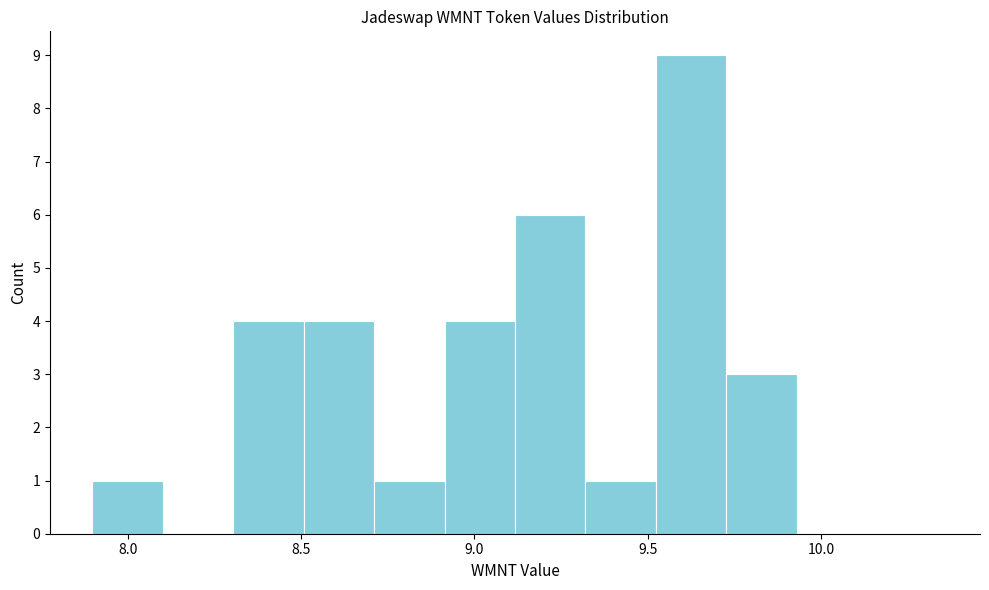

Which range on the x-axis has the tallest bar?

9.50 to 9.75